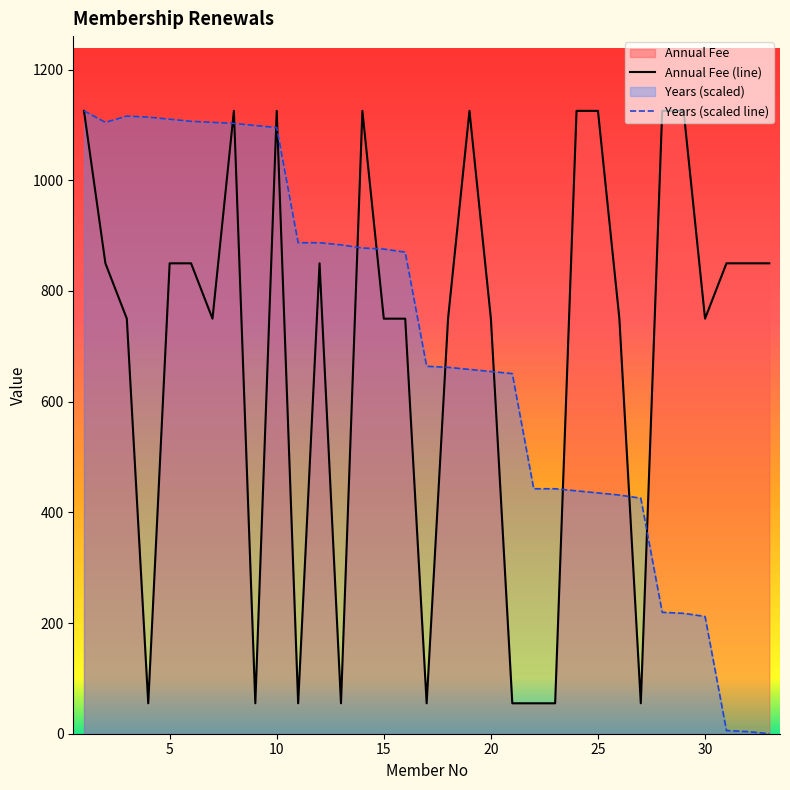

Reading left to right, extract all data points from this chart.

Annual Fee: 1125.5	850.0	750.0	55.0	850.0	850.0	750.0	1125.5	55.0	1125.5	55.0	850.0	55.0	1125.5	750.0	750.0	55.0	750.0	1125.5	750.0	55.0	55.0	55.0	1125.5	1125.5	750.0	55.0	1125.5	1125.5	750.0	850.0	850.0	850.0
Years: 1125.5	1104.7	1116.0	1114.2	1110.4	1106.6	1104.7	1102.8	1099.0	1095.2	887.2	887.2	883.4	877.7	875.8	870.1	664.0	662.1	658.3	654.5	650.7	442.6	442.6	438.9	435.1	431.3	425.6	219.4	217.5	211.9	5.7	3.8	0.0